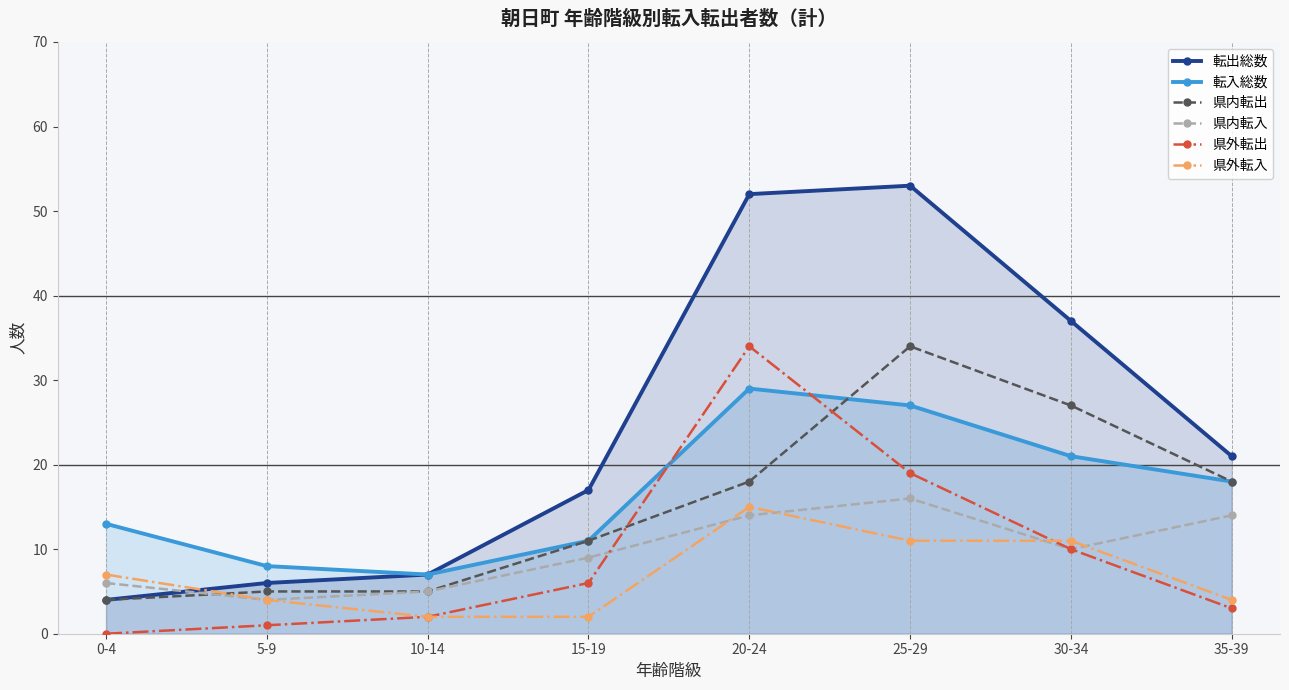

What is the label of the 4th point from the right?

20-24